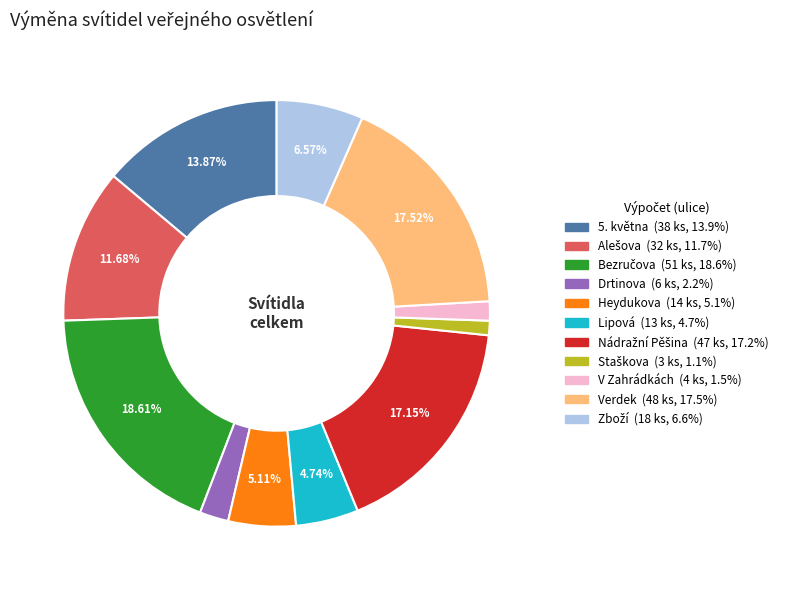

Is there any slice that represents more than half of the pie?

No